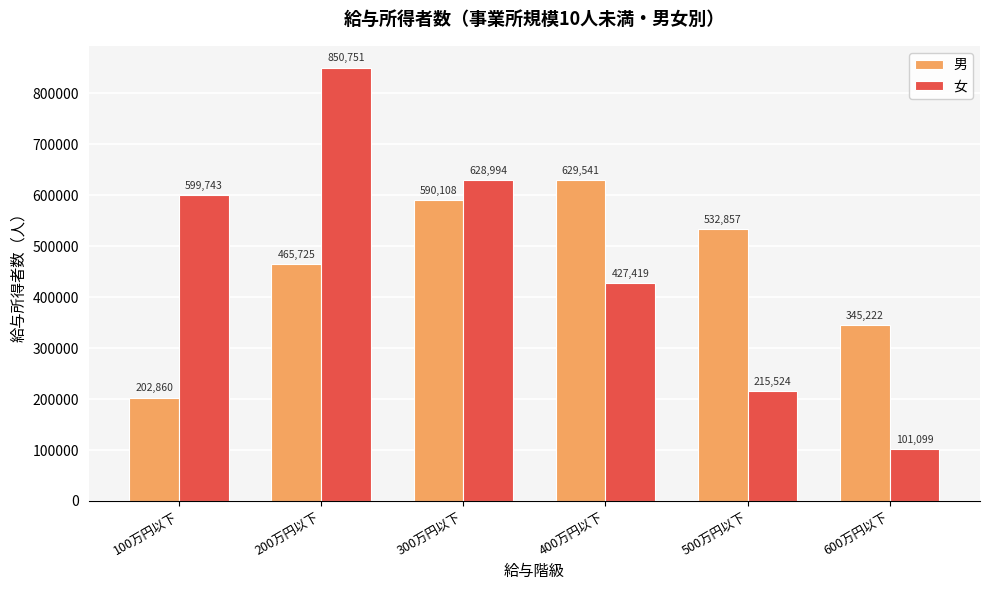

Which category has the lowest value across all series?

600万円以下